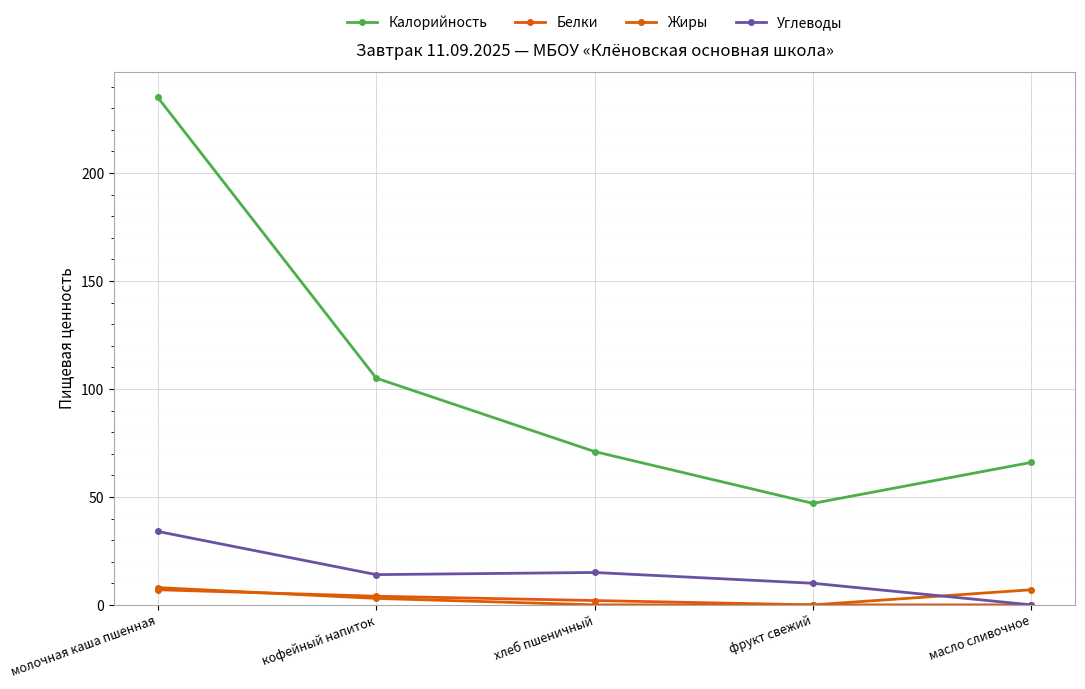

Reading left to right, transcribe all the data shown in this chart.

Калорийность: молочная каша пшенная=235	кофейный напиток=105	хлеб пшеничный=71	фрукт свежий=47	масло сливочное=66
Белки: молочная каша пшенная=7	кофейный напиток=4	хлеб пшеничный=2	фрукт свежий=0	масло сливочное=0
Жиры: молочная каша пшенная=8	кофейный напиток=3	хлеб пшеничный=0	фрукт свежий=0	масло сливочное=7
Углеводы: молочная каша пшенная=34	кофейный напиток=14	хлеб пшеничный=15	фрукт свежий=10	масло сливочное=0